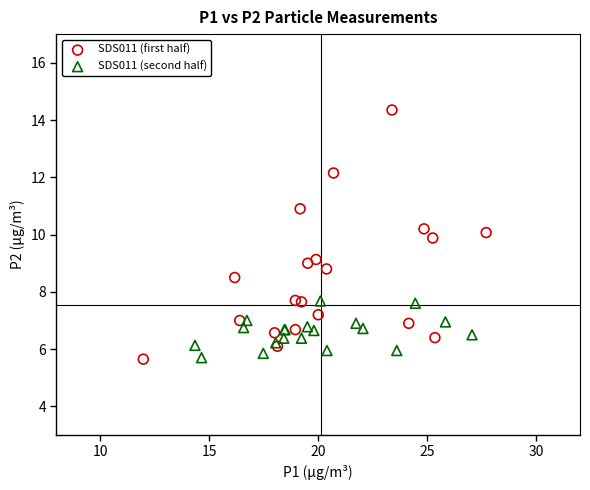

Which series reaches the maximum Y coordinate?

SDS011 (first half)